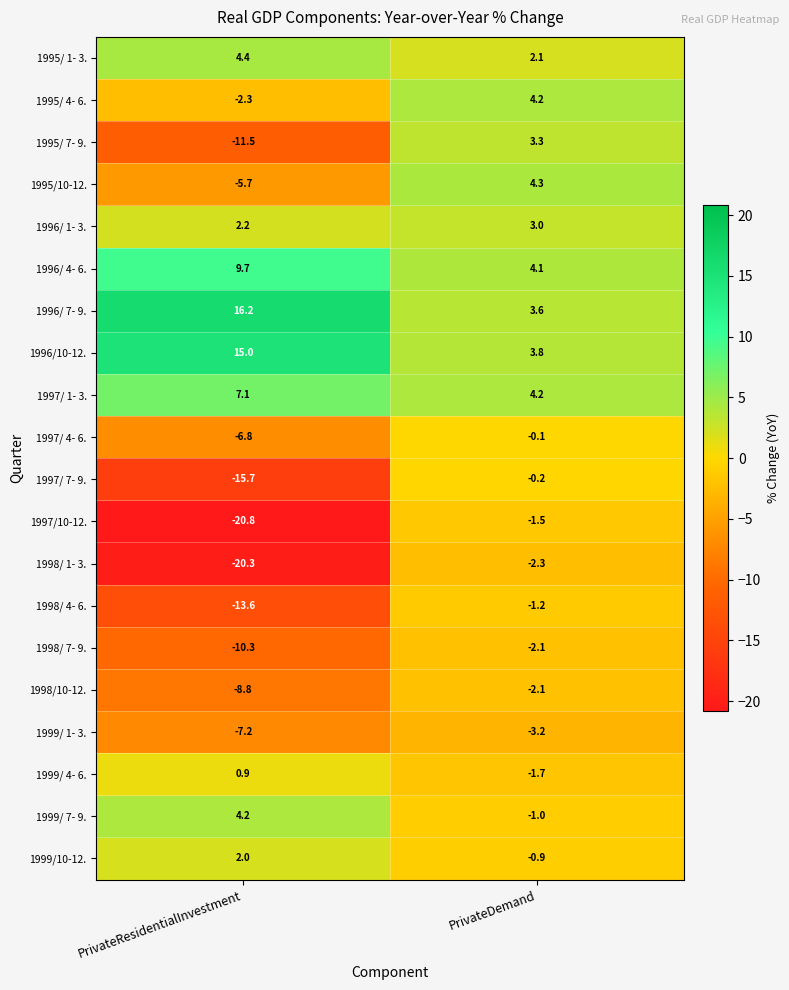

How many data points in 1996/ 1- 3. are less than 3?

1